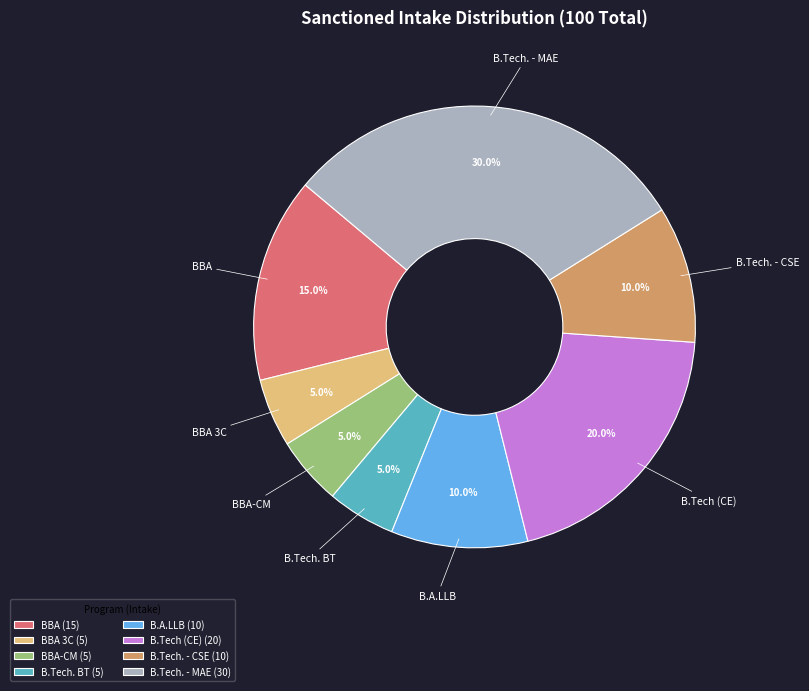

What is the total percentage of B.Tech. - CSE (10) and B.Tech. - MAE (30)?

40.0%